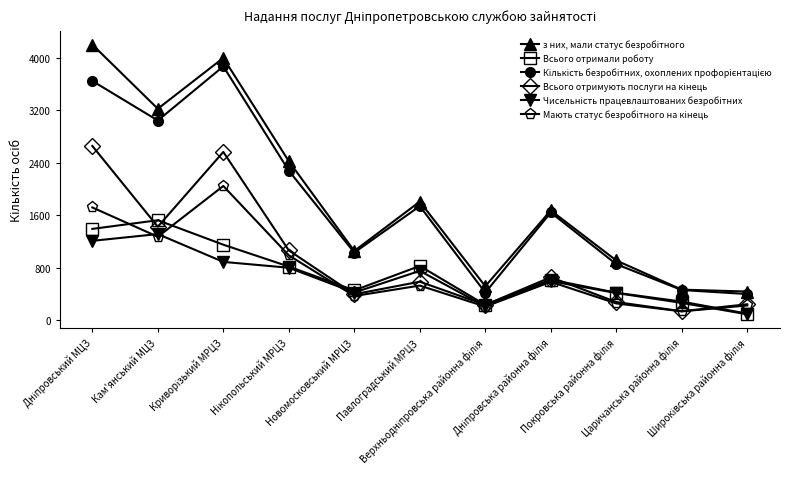

What is the minimum value for Всього отримали роботу?

101